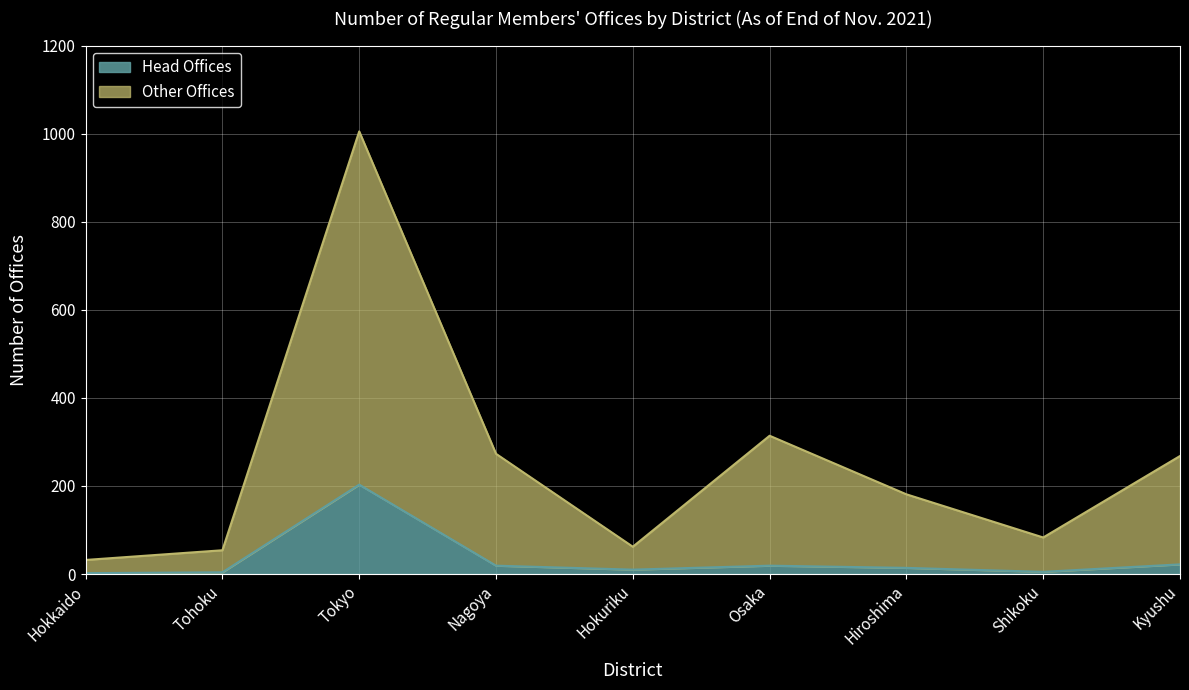

What value does the Head Offices series have at Hokuriku?

10